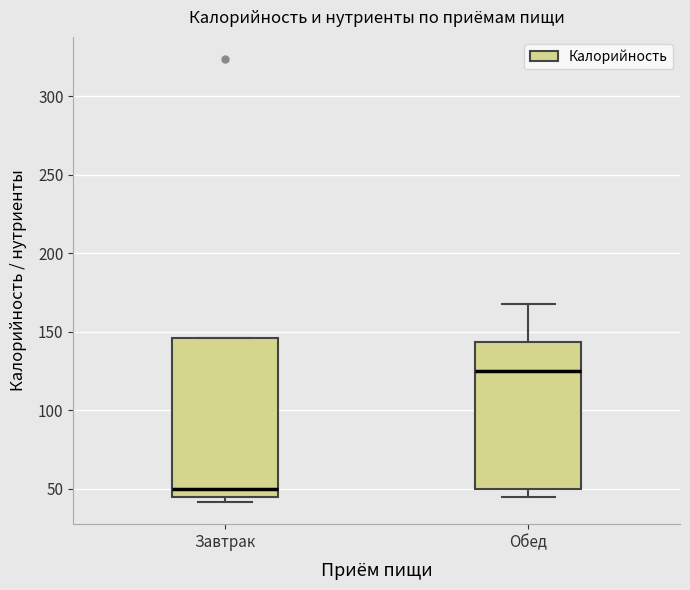

Reading left to right, transcribe this box plot: for each box, give where its median line is, the range the box spans, and where its two whiskers end, as read against the y-axis. The values are not printed on the chart, so give them approximately, as read against the axis.

Завтрак: median 50, box 45 to 145, whiskers 40 to 145
Обед: median 125, box 50 to 145, whiskers 45 to 170